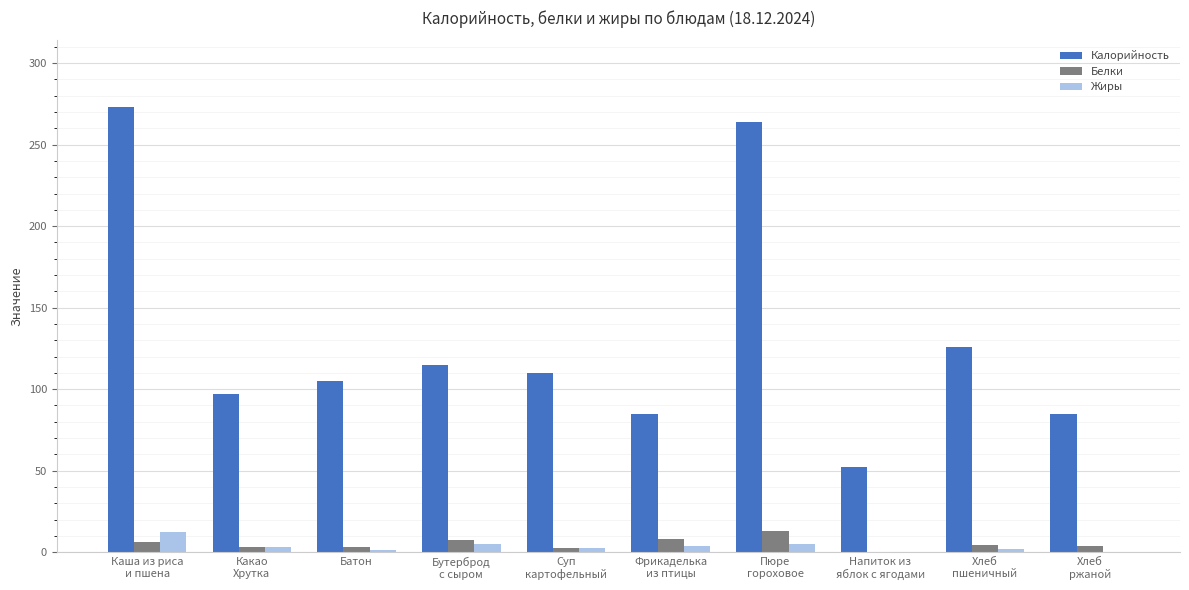

Count the number of categories in the chart.

10